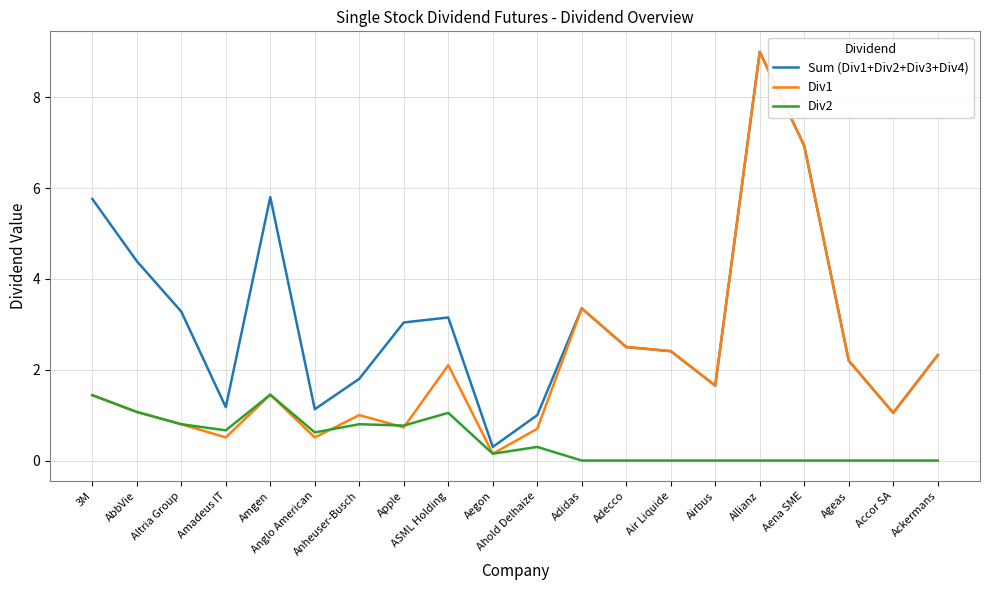

List the series in order of their overall mean, lowest first.

Div2, Div1, Sum (Div1+Div2+Div3+Div4)